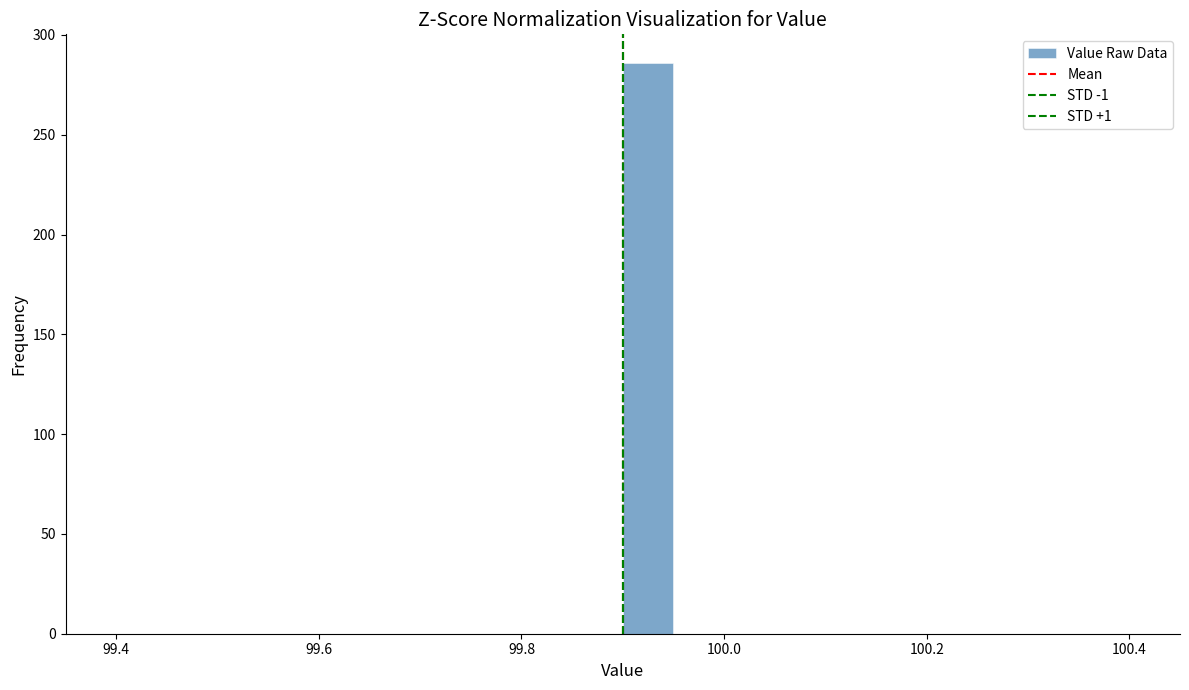

Read against the x-axis, roughly where is the centre of the tallest bar?

99.92